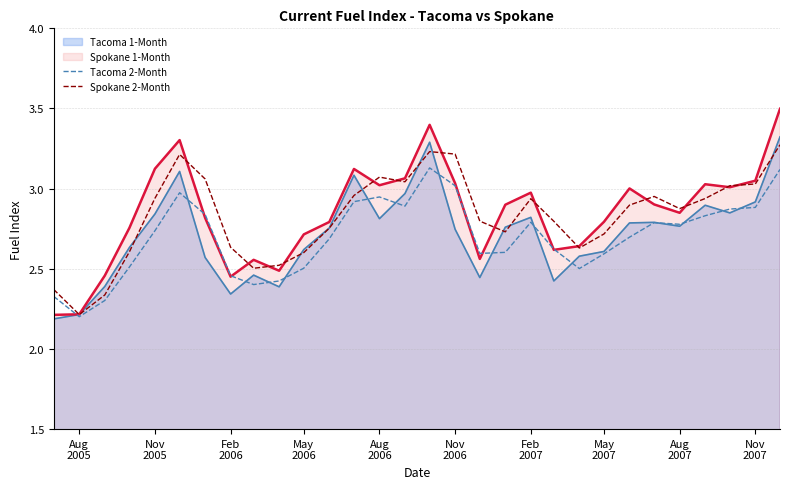

True or false: Tacoma 2-Month and Spokane 2-Month intersect in this chart.

False